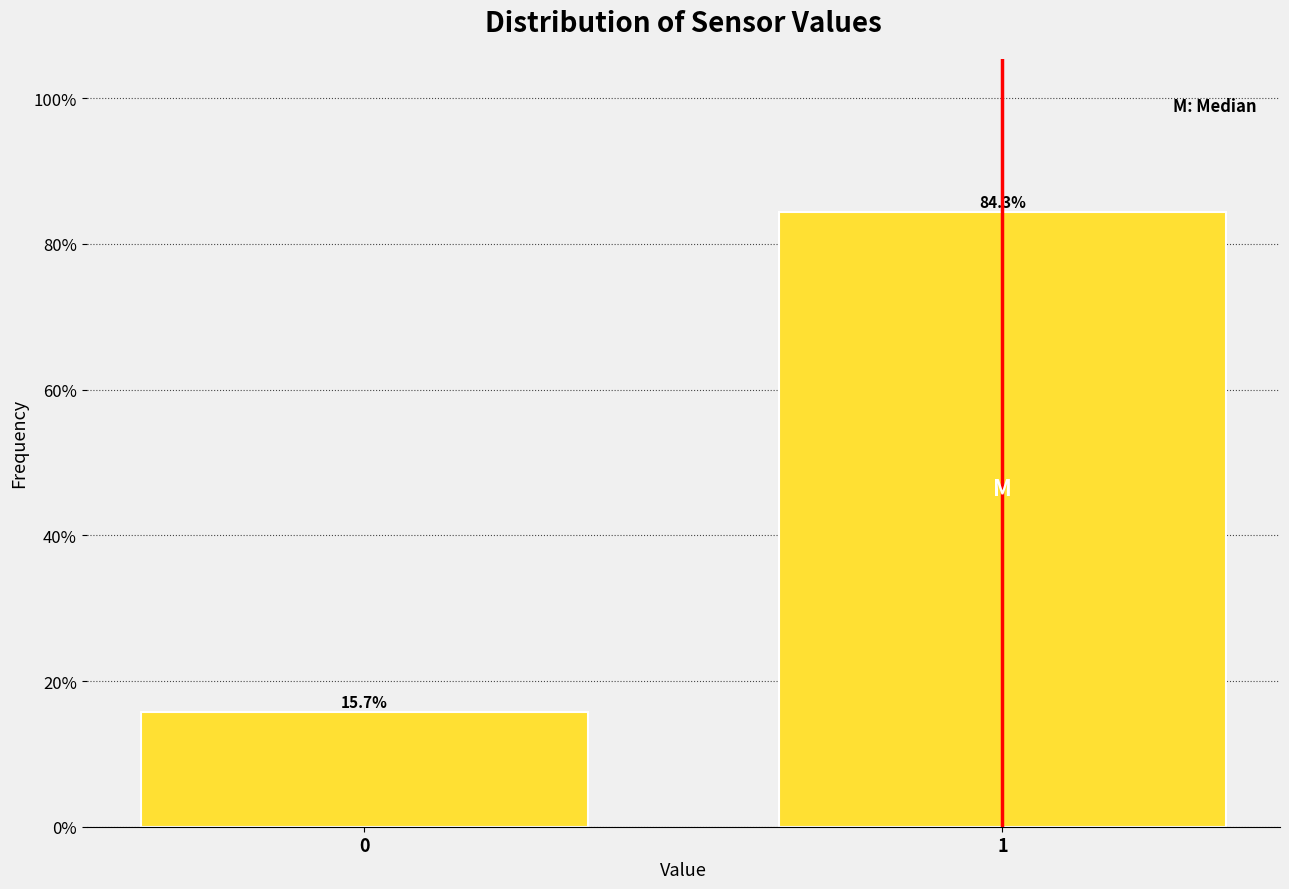

Reading left to right, list all the values displayed in this chart.

0=15.7	1=84.3